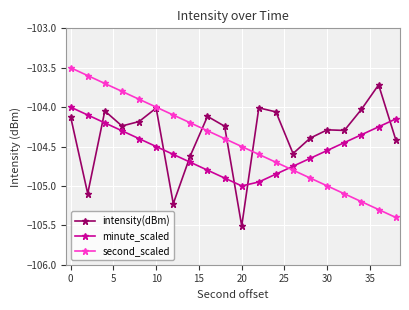

What is the smallest value displayed?

-105.5